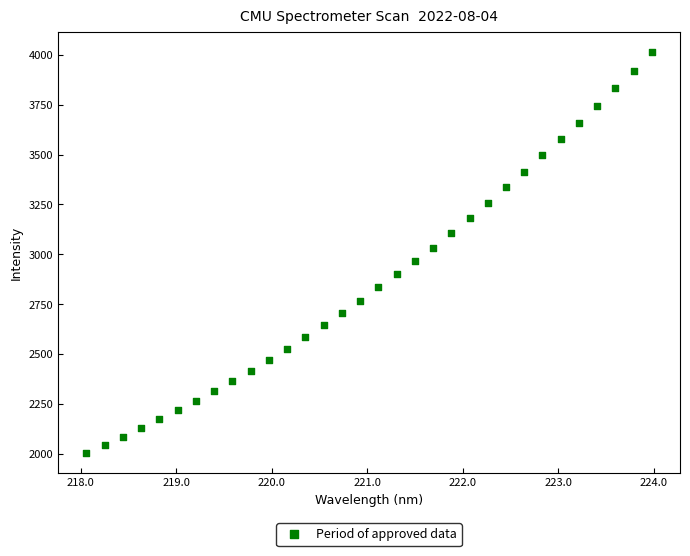

What is the range of Y values (max minus min)?

2007.9